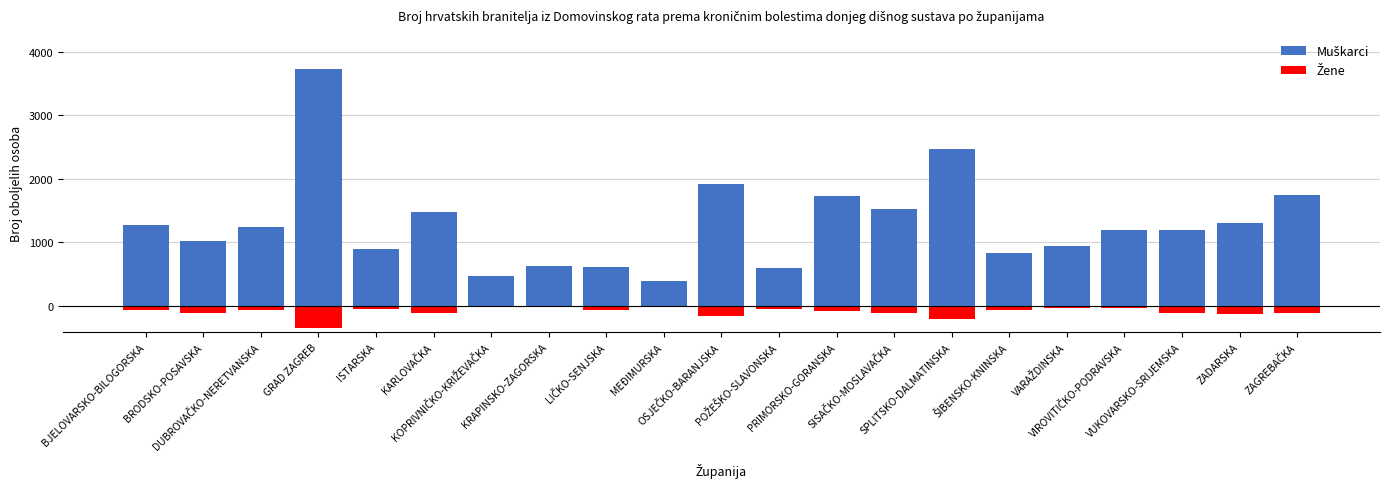

Rank the categories by Muškarci value from highest to lowest.

GRAD ZAGREB, SPLITSKO-DALMATINSKA, OSJEČKO-BARANJSKA, ZAGREBAČKA, PRIMORSKO-GORANSKA, SISAČKO-MOSLAVAČKA, KARLOVAČKA, ZADARSKA, BJELOVARSKO-BILOGORSKA, DUBROVAČKO-NERETVANSKA, VIROVITIČKO-PODRAVSKA, VUKOVARSKO-SRIJEMSKA, BRODSKO-POSAVSKA, VARAŽDINSKA, ISTARSKA, ŠIBENSKO-KNINSKA, KRAPINSKO-ZAGORSKA, LIČKO-SENJSKA, POŽEŠKO-SLAVONSKA, KOPRIVNIČKO-KRIŽEVAČKA, MEĐIMURSKA